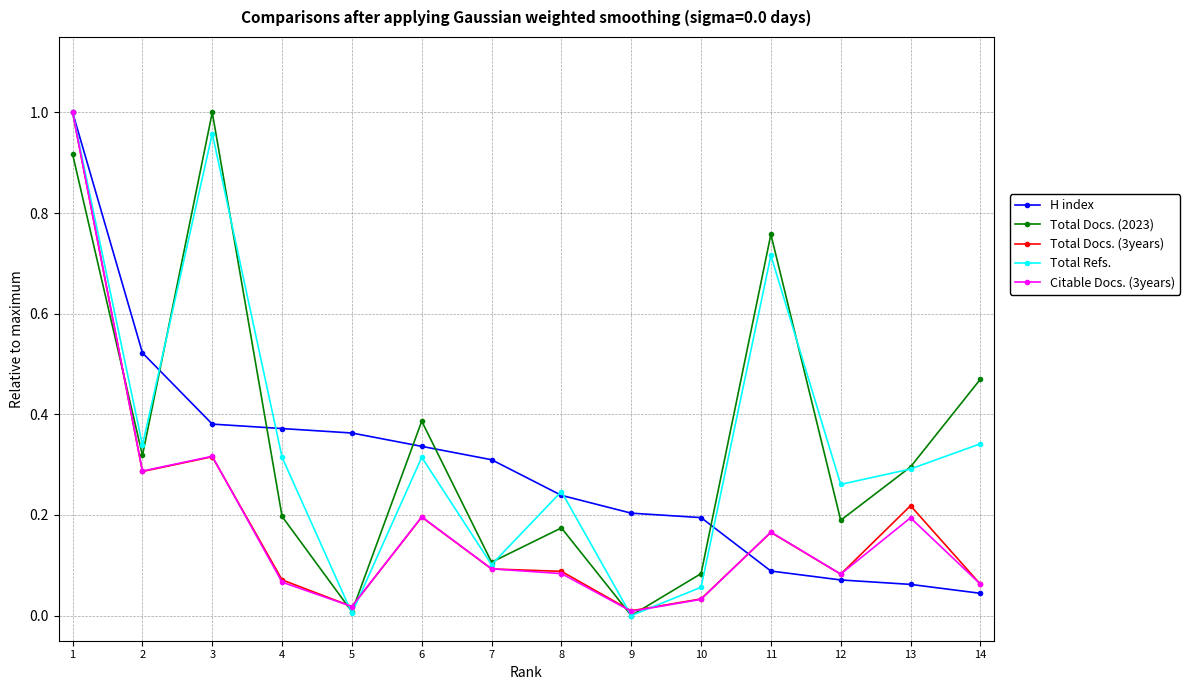

How many categories are shown in the chart?

14